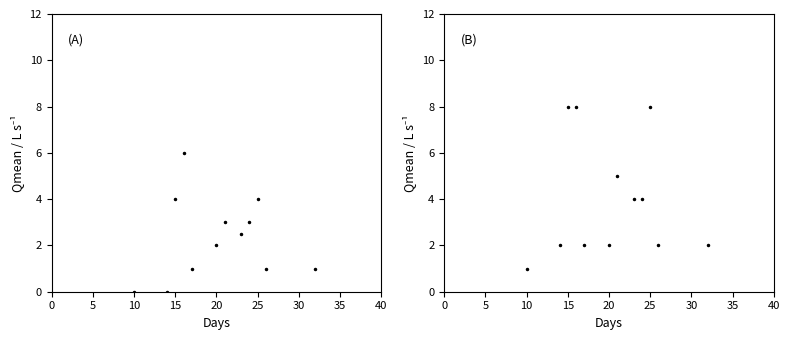

What are all the series names shown in the legend?

Pts., Partidas